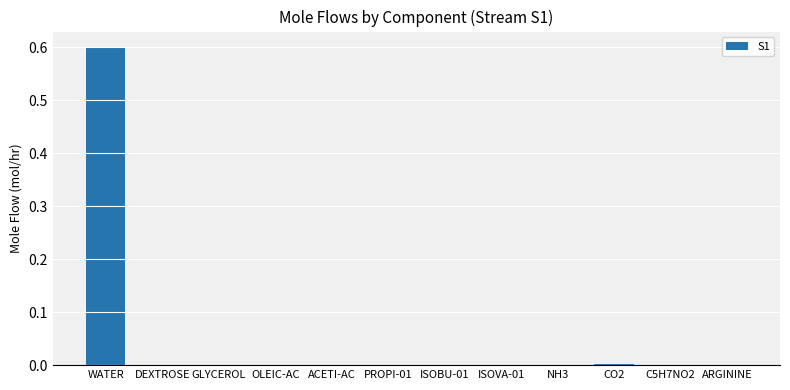

What is the greatest value displayed?

0.6